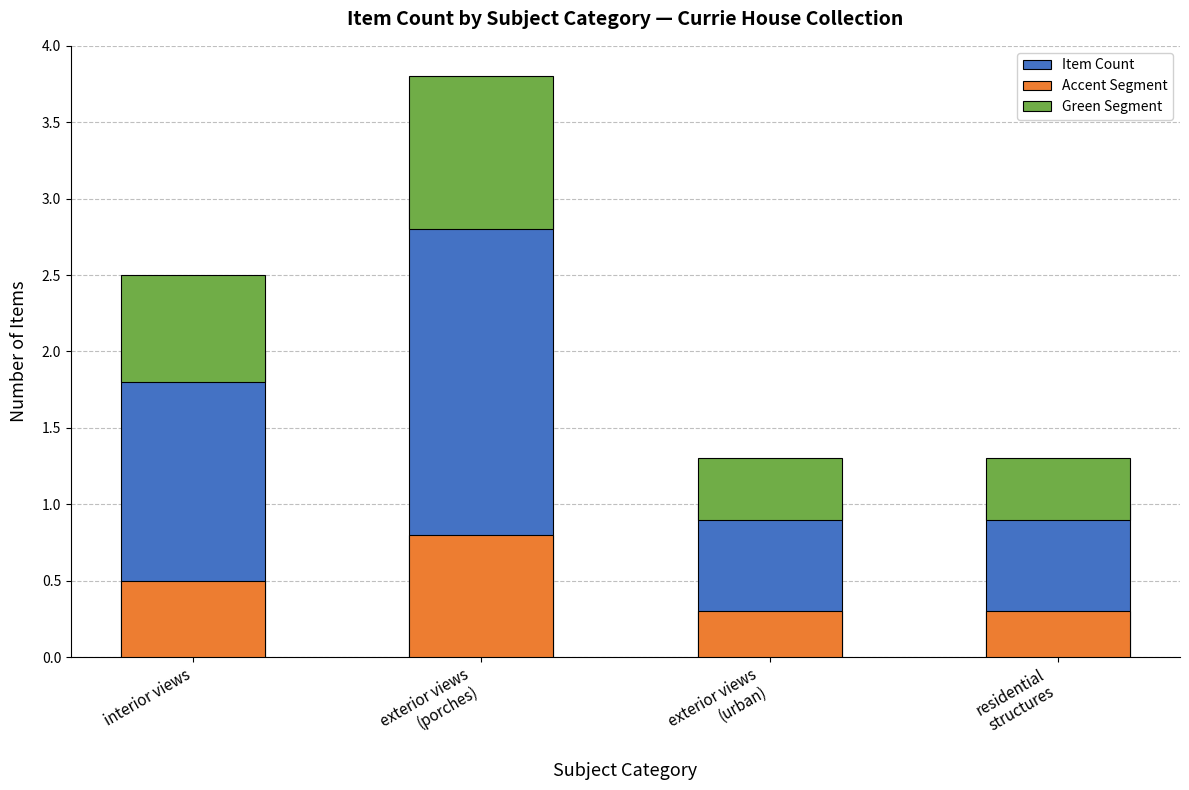

Which has a higher value, residential
structures or exterior views
(porches)?

exterior views
(porches)